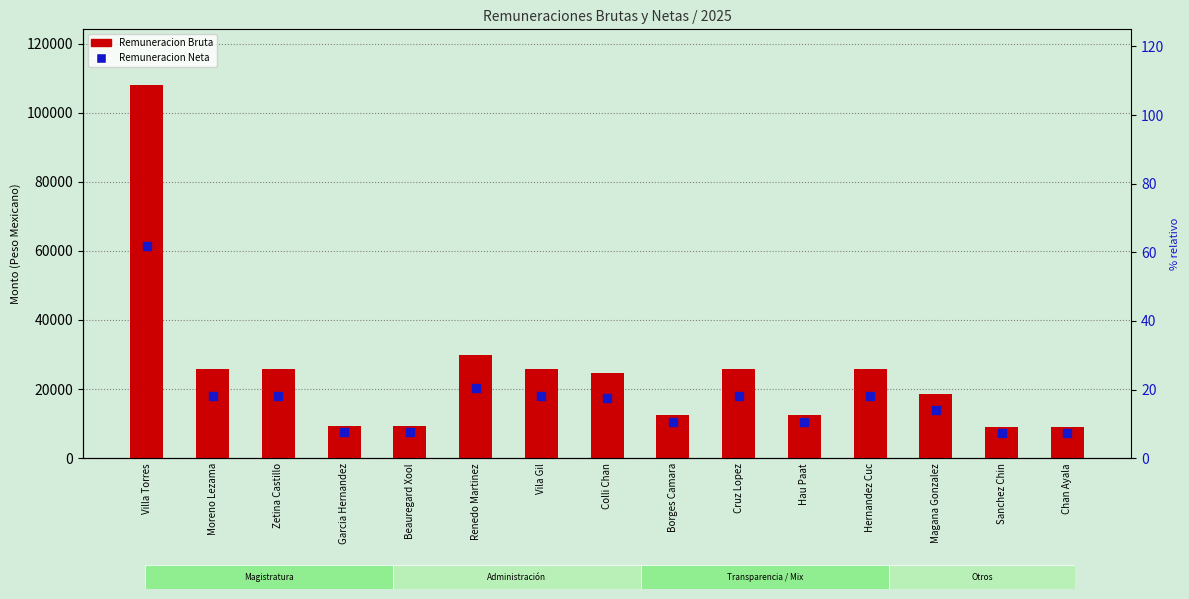

At how many categories does at least one series exceed 56214?

1